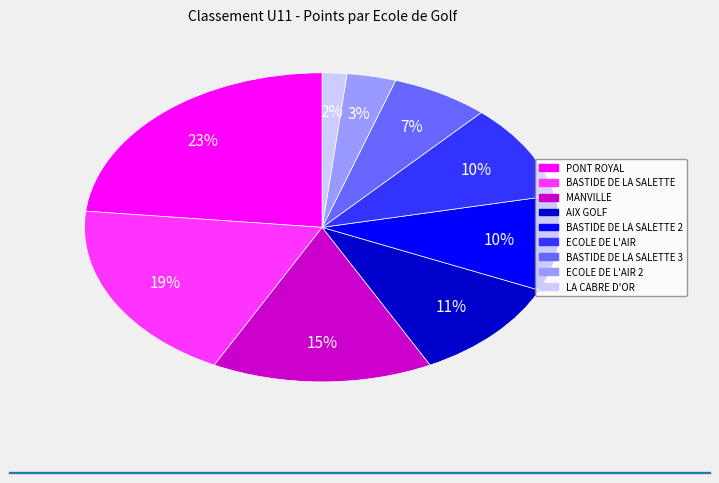

To the nearest percent, what is the average slice percentage?

11%